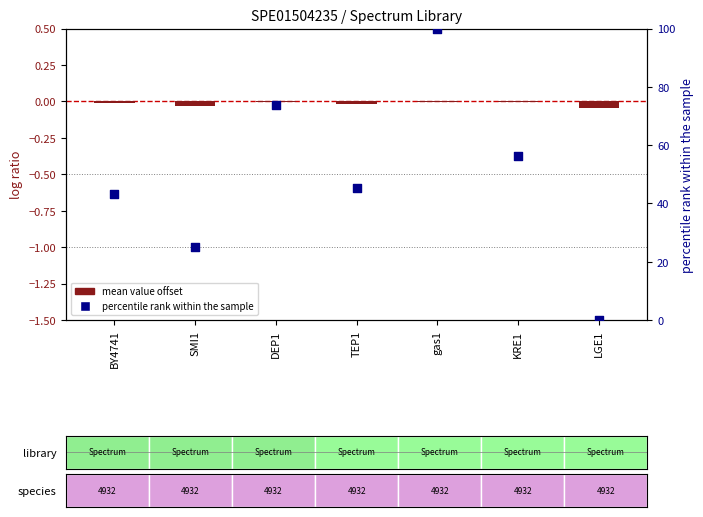

Which series has the largest total across all categories?

percentile rank within the sample